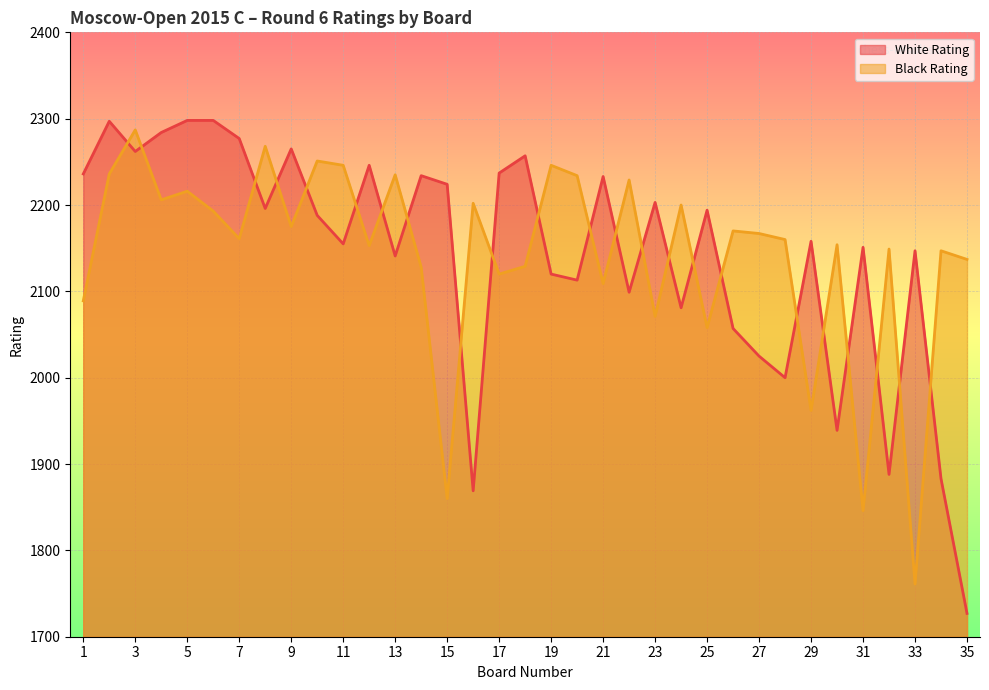

True or false: Black Rating has more than 2 interior local peaks.

True